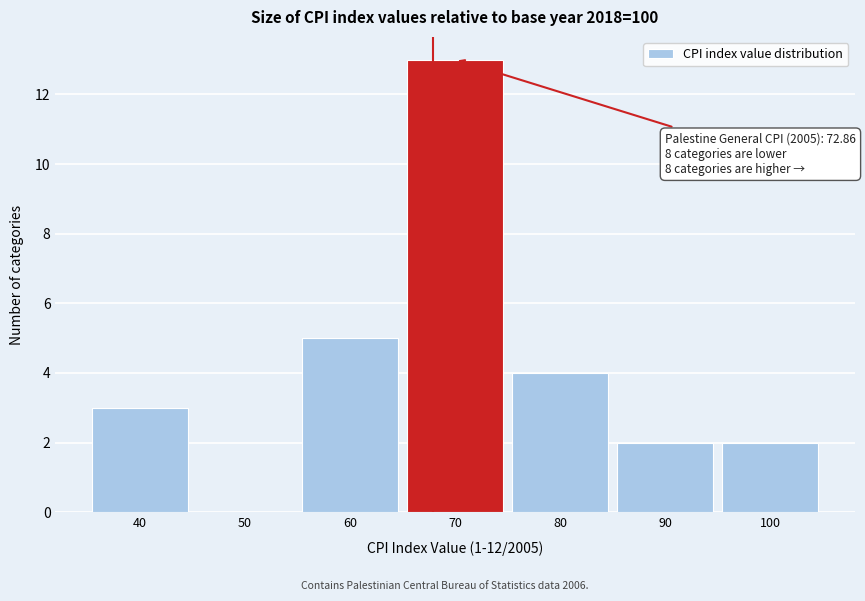

Reading left to right, extract all data points from this chart.

40=3	50=0	60=5	70=13	80=4	90=2	100=2